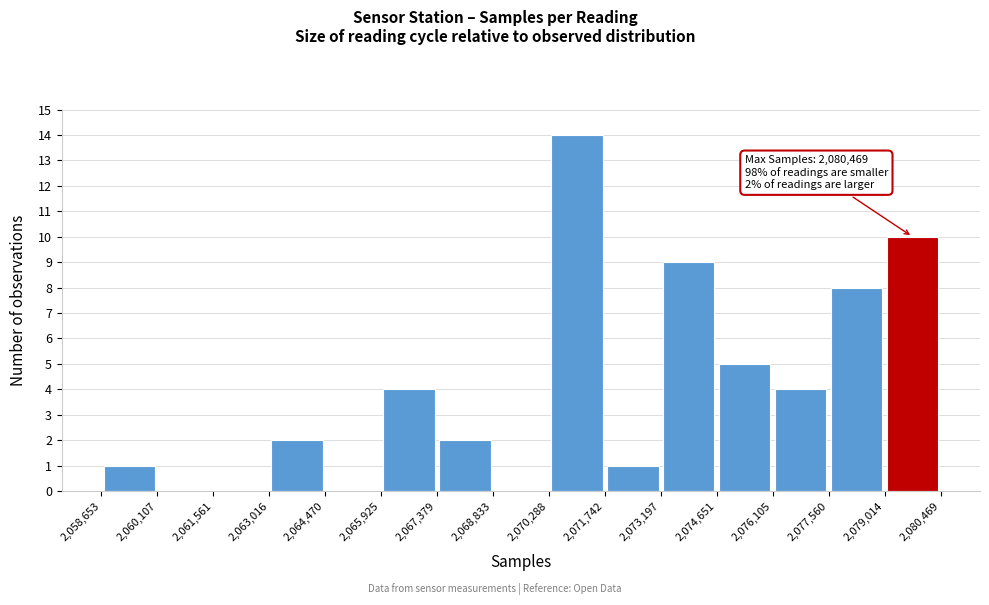

Which range on the x-axis has the tallest bar?

2,070,288 to 2,071,742